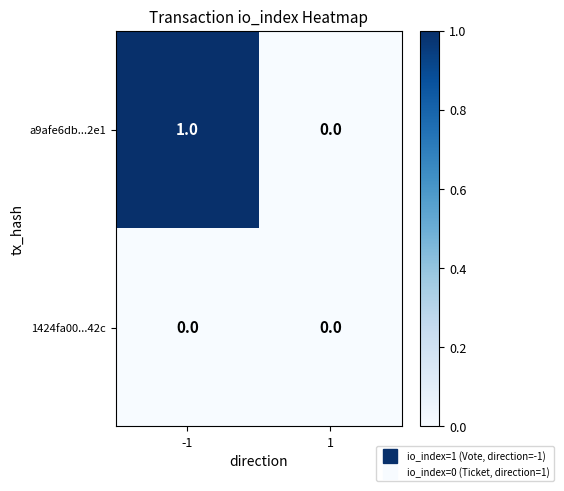

Rank the series by their maximum value, from lowest to highest.

1424fa00...42c, a9afe6db...2e1